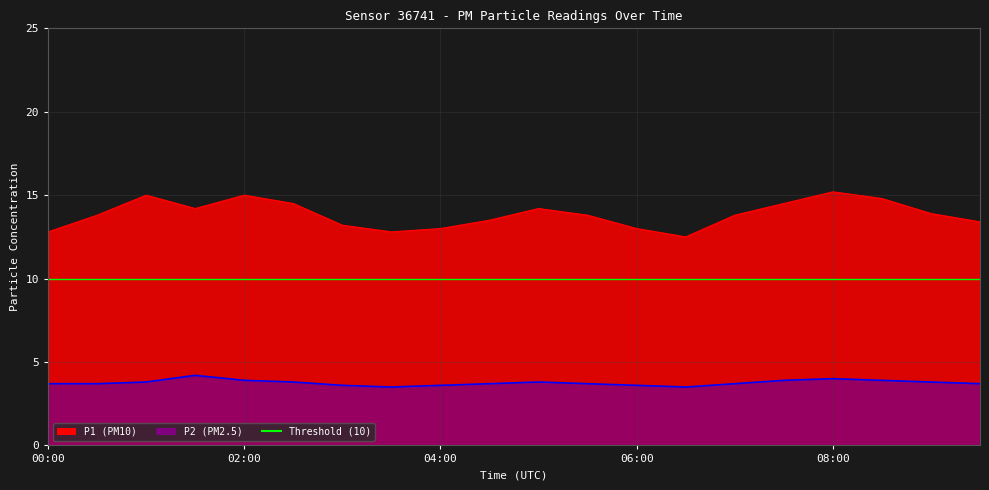

At which category is the sum across all series the highest?

08:00